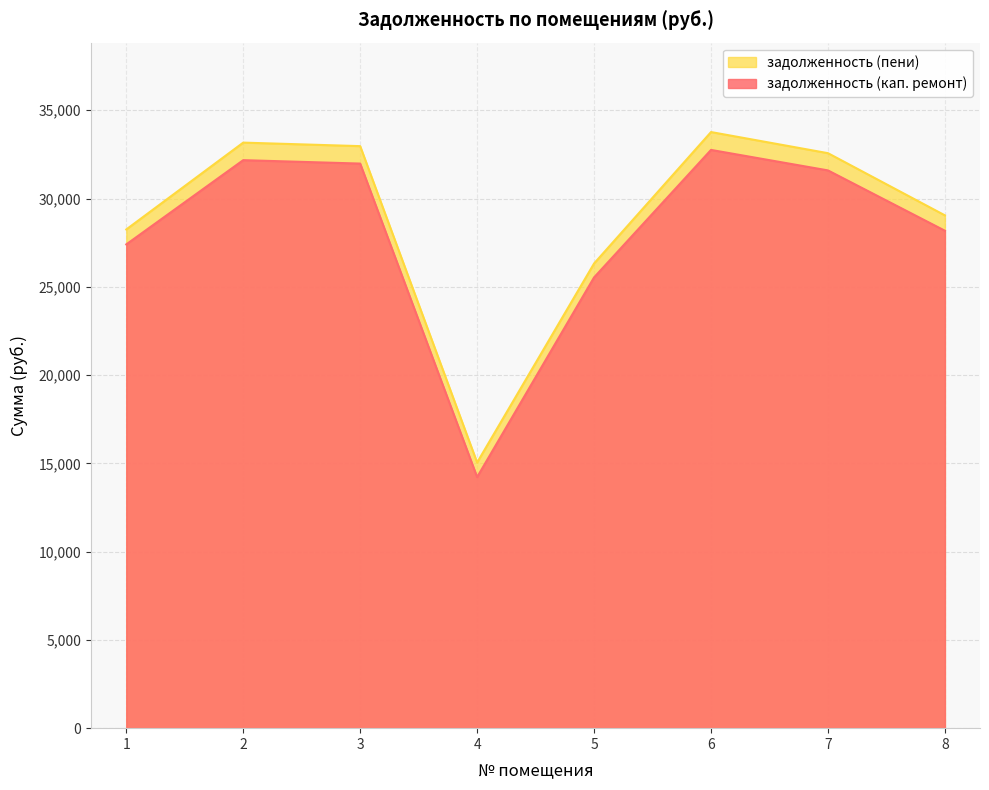

Which category has the lowest value across all series?

4